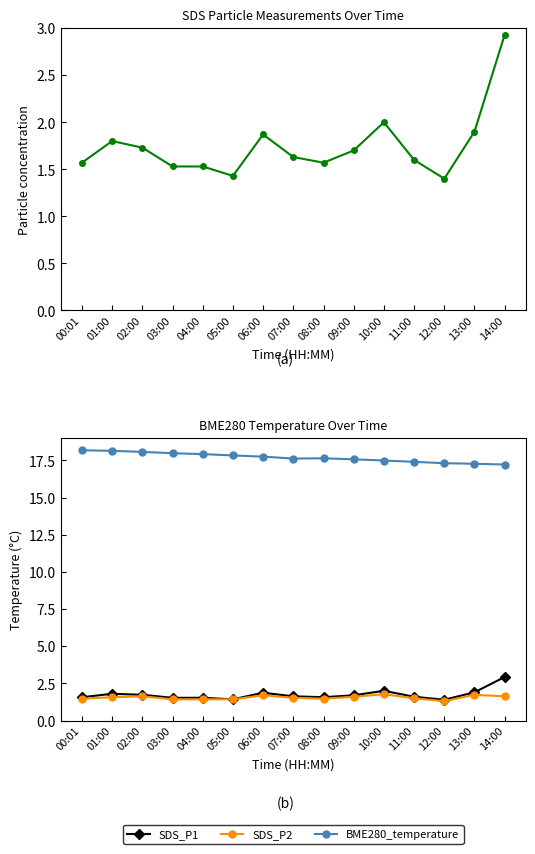

Rank the categories by BME280_temperature value from lowest to highest.

14:00, 13:00, 12:00, 11:00, 10:00, 09:00, 07:00, 08:00, 06:00, 05:00, 04:00, 03:00, 02:00, 01:00, 00:01